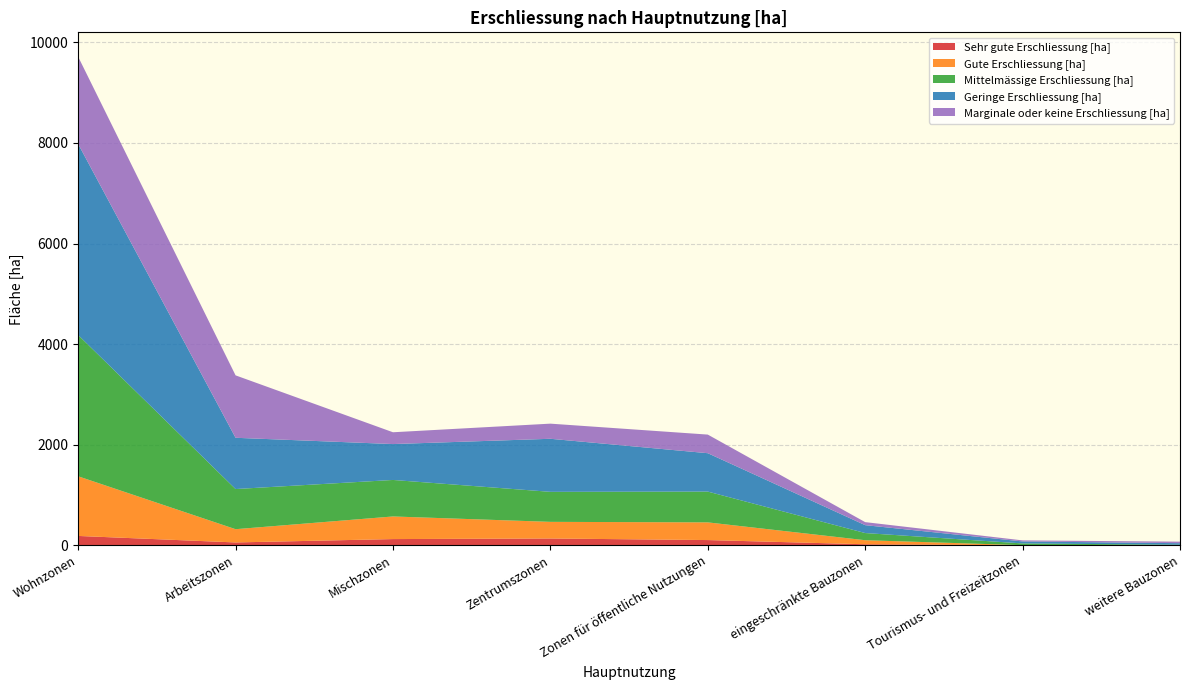

At which category is the sum across all series the highest?

Wohnzonen